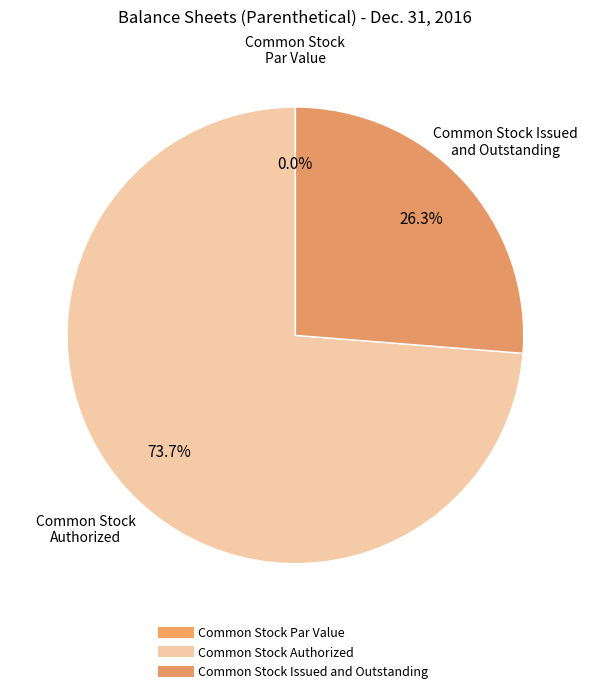

True or false: Common Stock Issued and Outstanding accounts for 34% of the total.

False